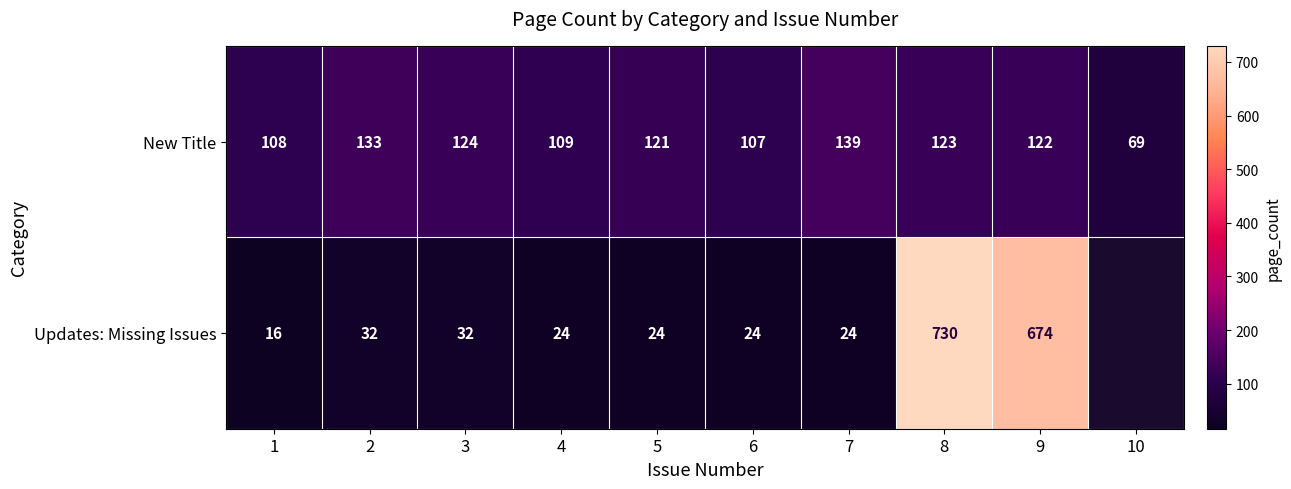

Rank the series at 9 from lowest to highest value.

New Title, Updates: Missing Issues